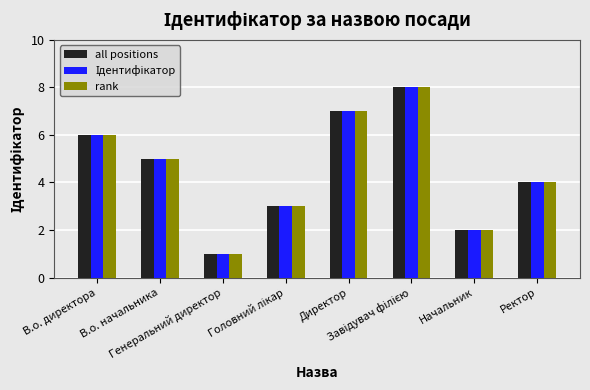

What is the sum of all rank values?

36